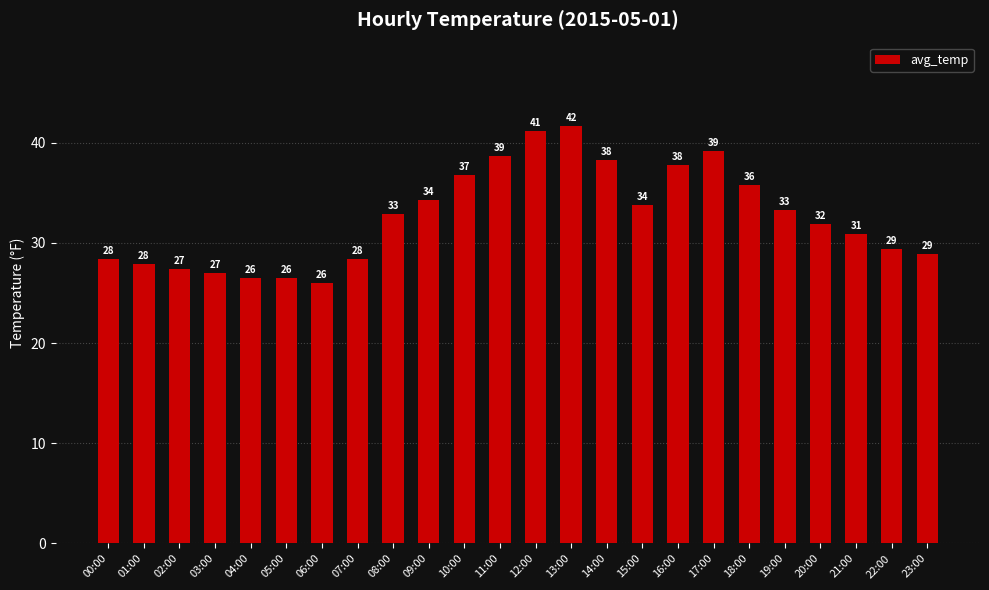

At which label does the data first exceed 32?

08:00